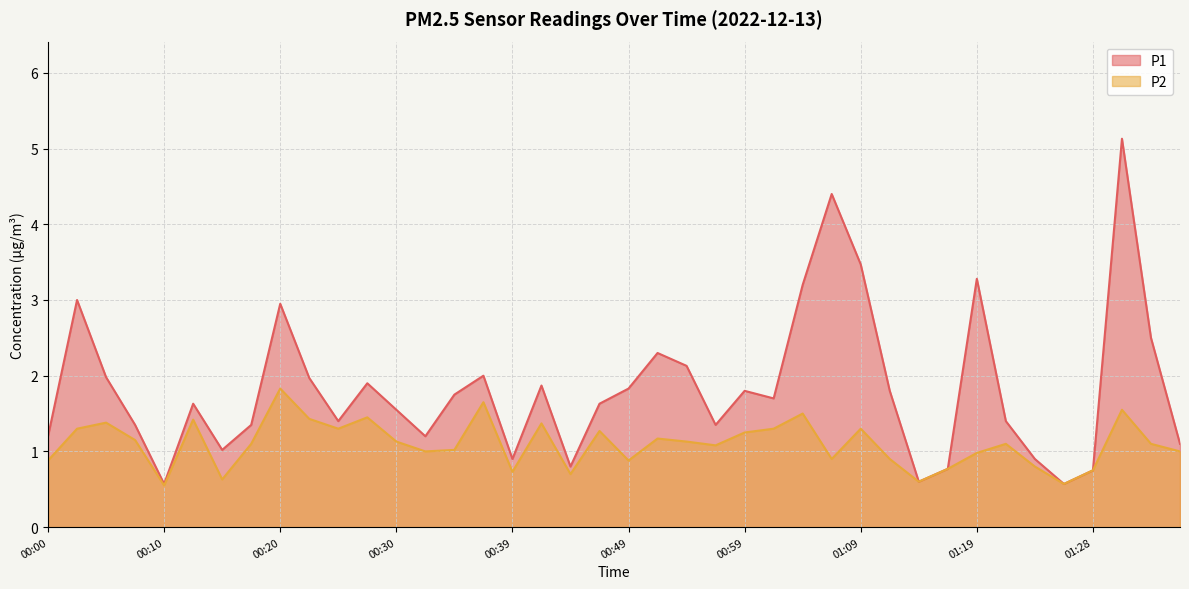

What is the difference between the highest and lowest values at 00:22?

0.5